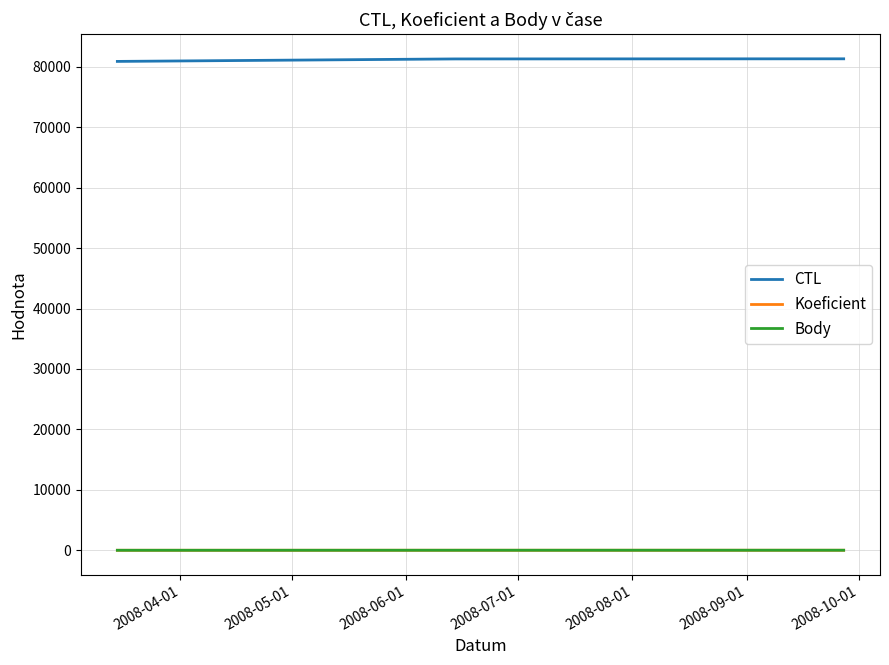

What is the difference between the maximum and second lowest values in the Koeficient series?

2